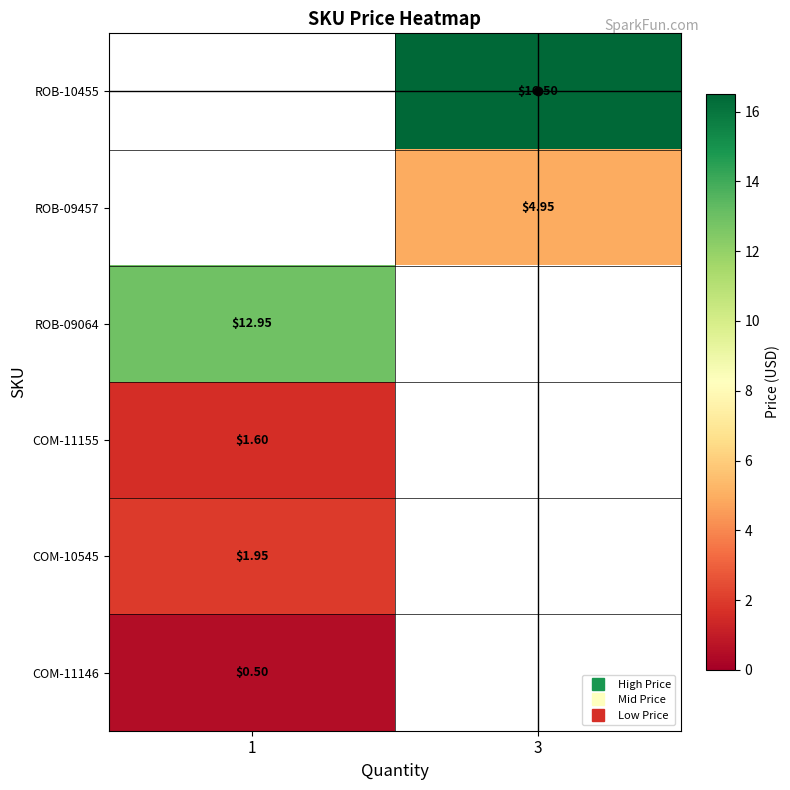

Which category has the lowest value in the ROB-09064 series?

1